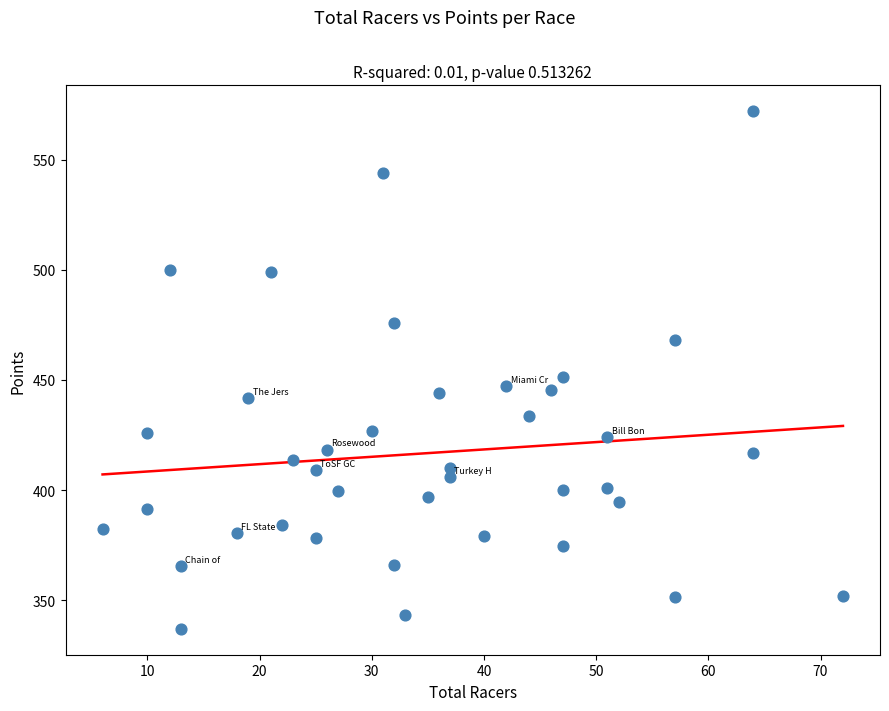

What is the range of X values (max minus min)?

66.0